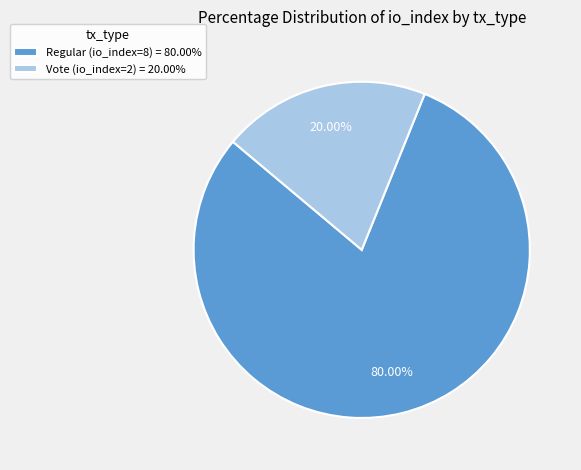

Which slice is the largest?

Regular (io_index=8)